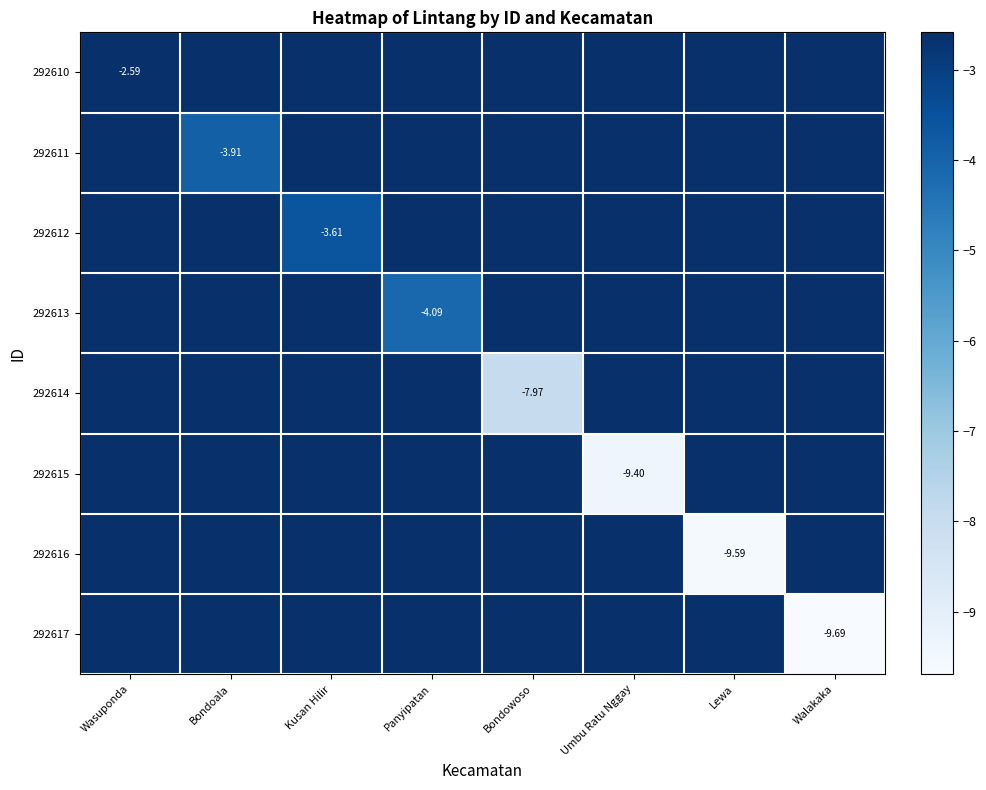

What is the sum of the 292614 values at Bondowoso and Bondoala?

-8.0